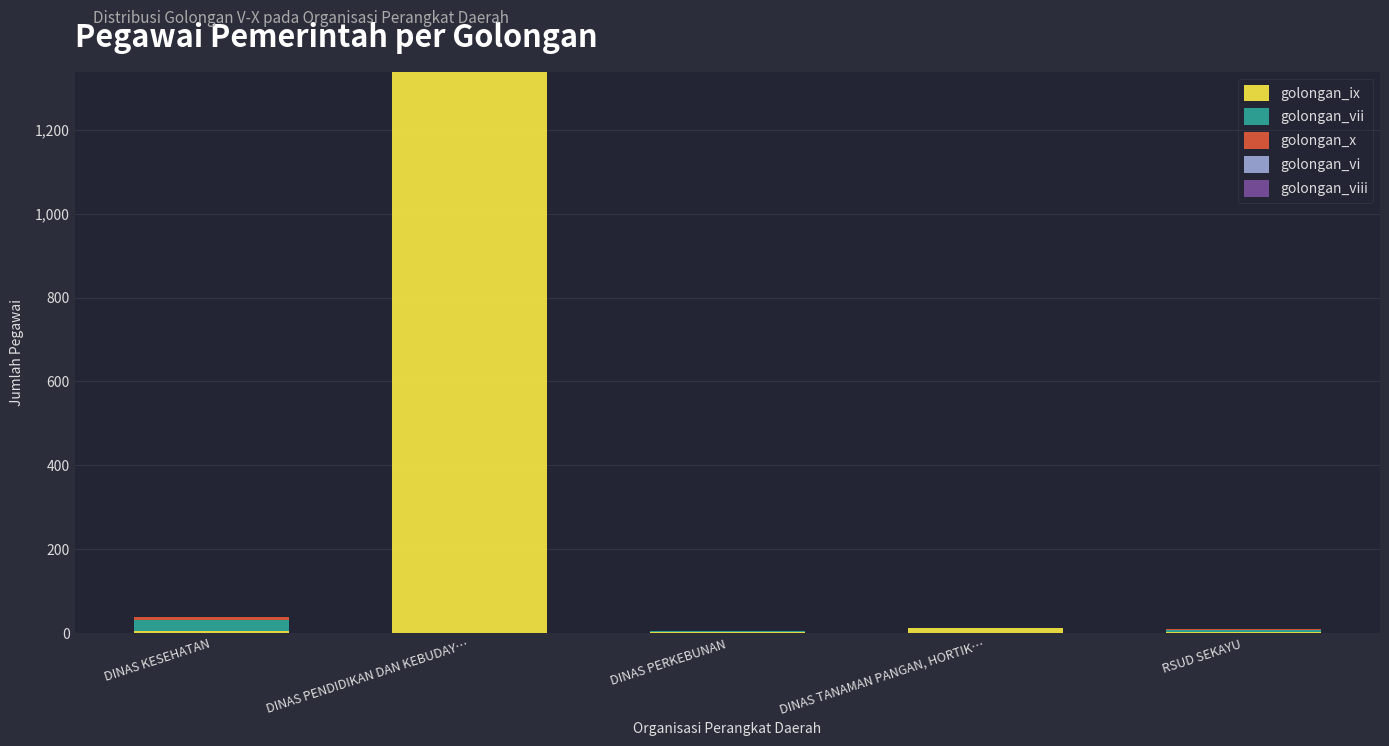

What is the total value across all series at DINAS PENDIDIKAN DAN KEBUDAY…?

1338